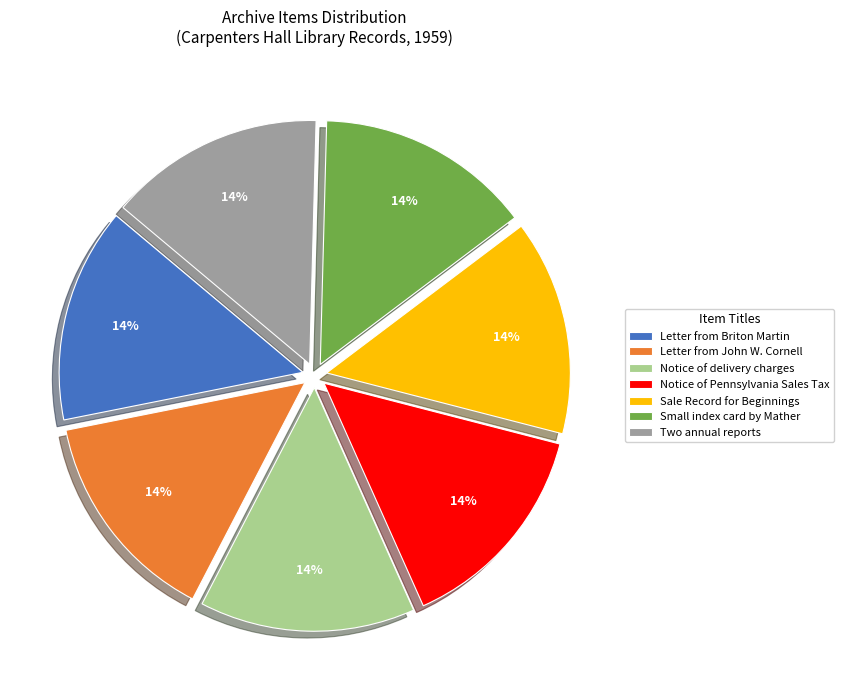

What is the ratio of the value at Sale Record for Beginnings to the value at Letter from Briton Martin?

1.0